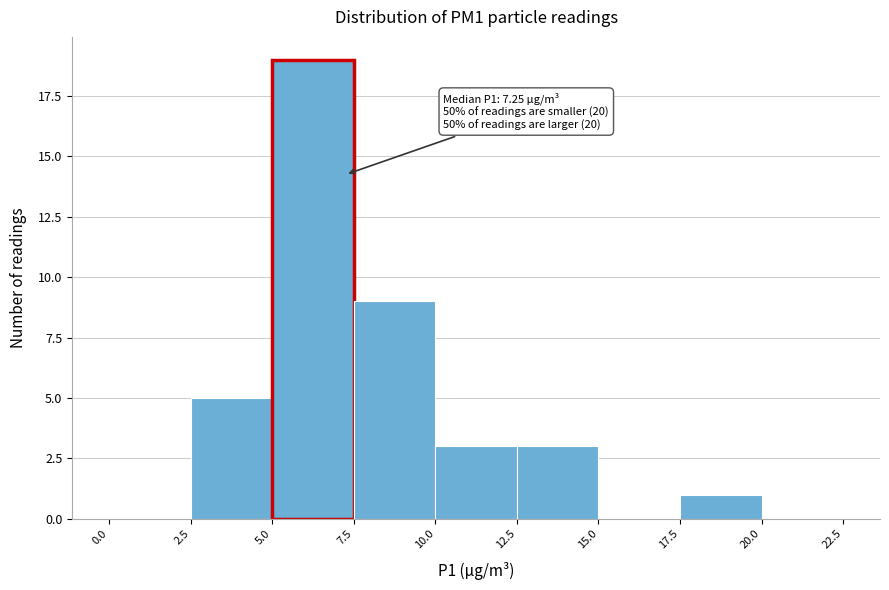

Which range on the x-axis has the tallest bar?

5.0 to 7.5